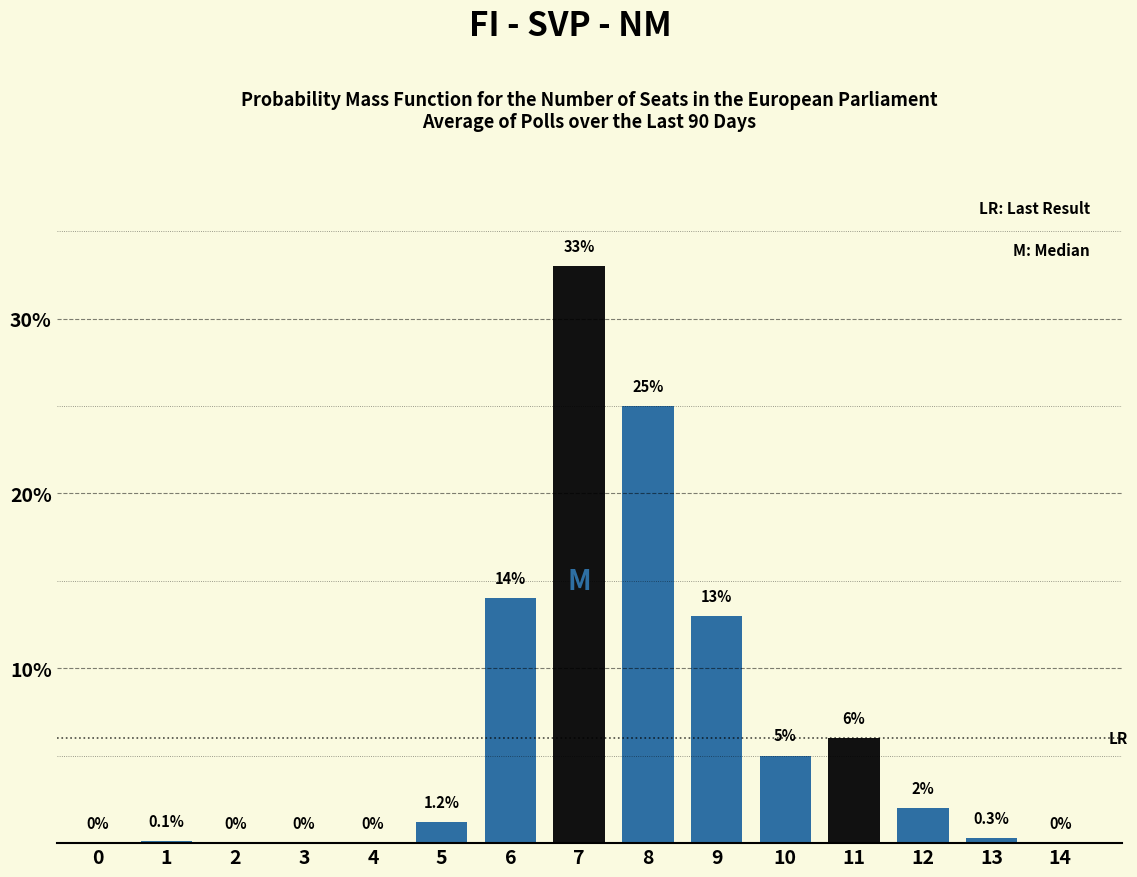

Reading left to right, extract all data points from this chart.

0=0.0	1=0.1	2=0.0	3=0.0	4=0.0	5=1.2	6=14.0	7=33.0	8=25.0	9=13.0	10=5.0	11=6.0	12=2.0	13=0.3	14=0.0